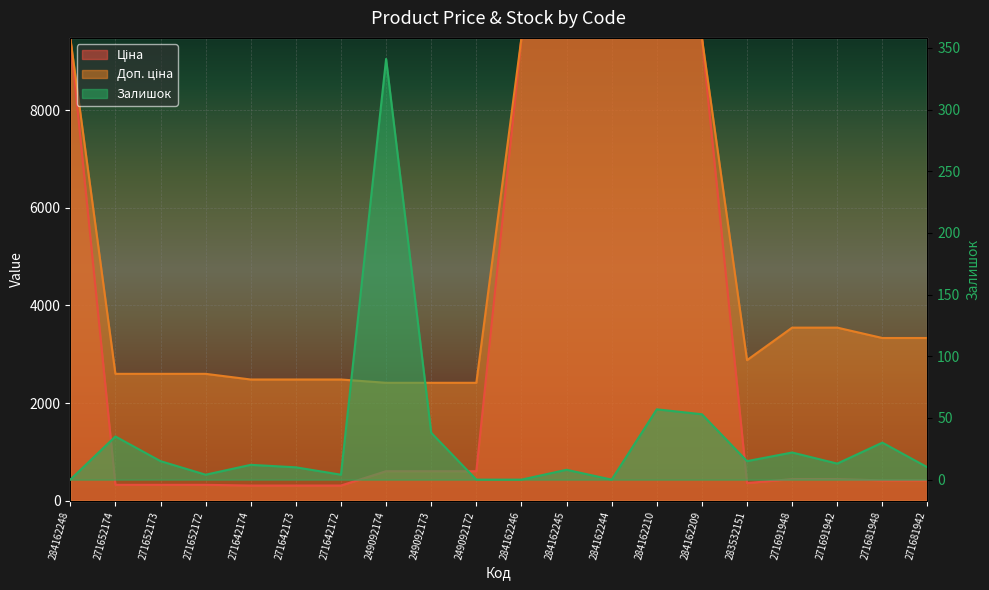

What value does the Ціна series have at 271652172?

324.8